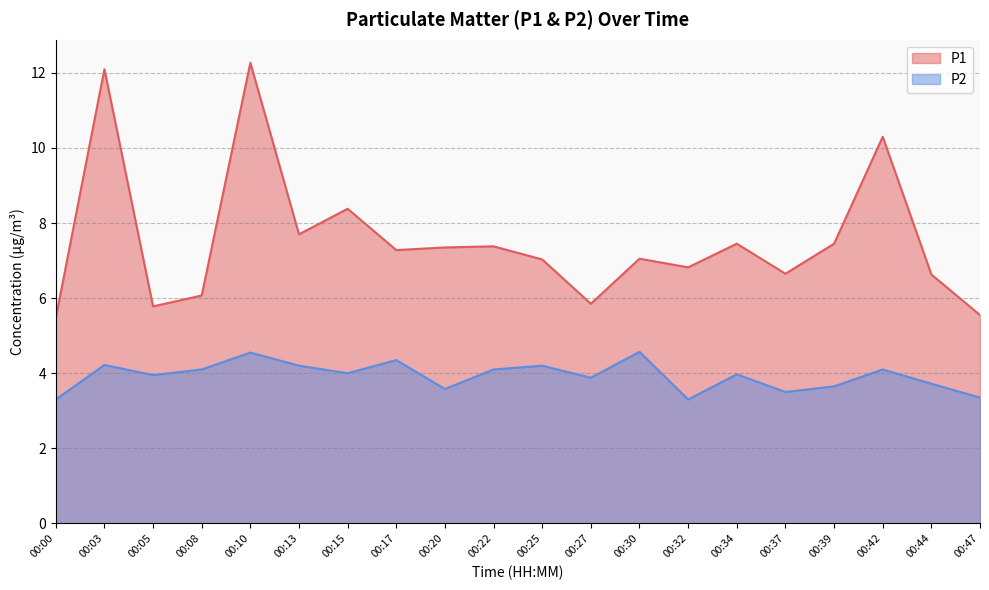

What is the maximum value for P1?

12.3